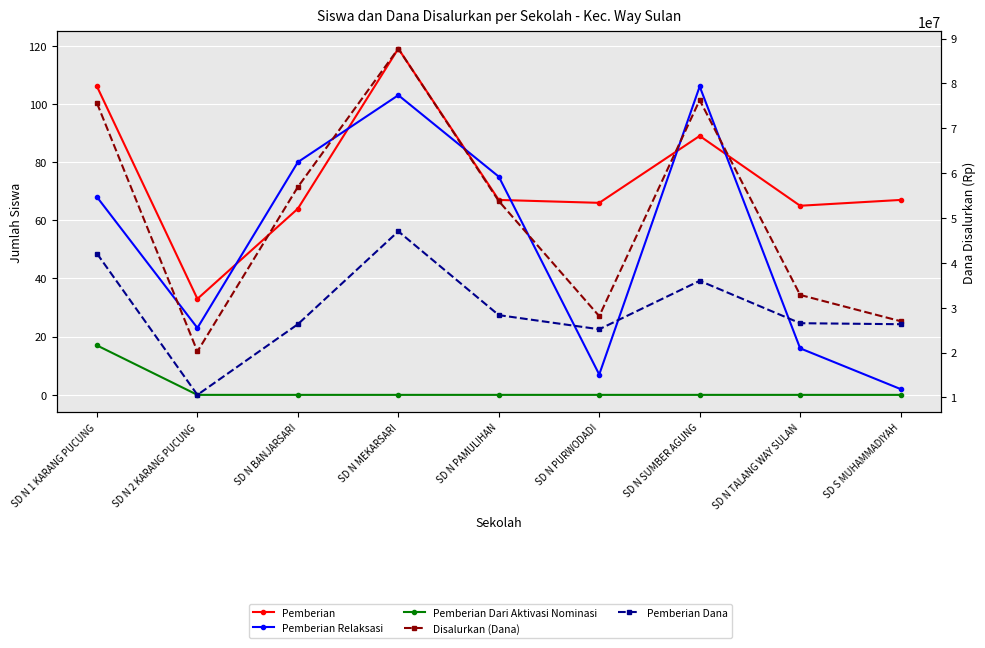

True or false: Pemberian Dana and Pemberian Dari Aktivasi Nominasi cross at least once.

False